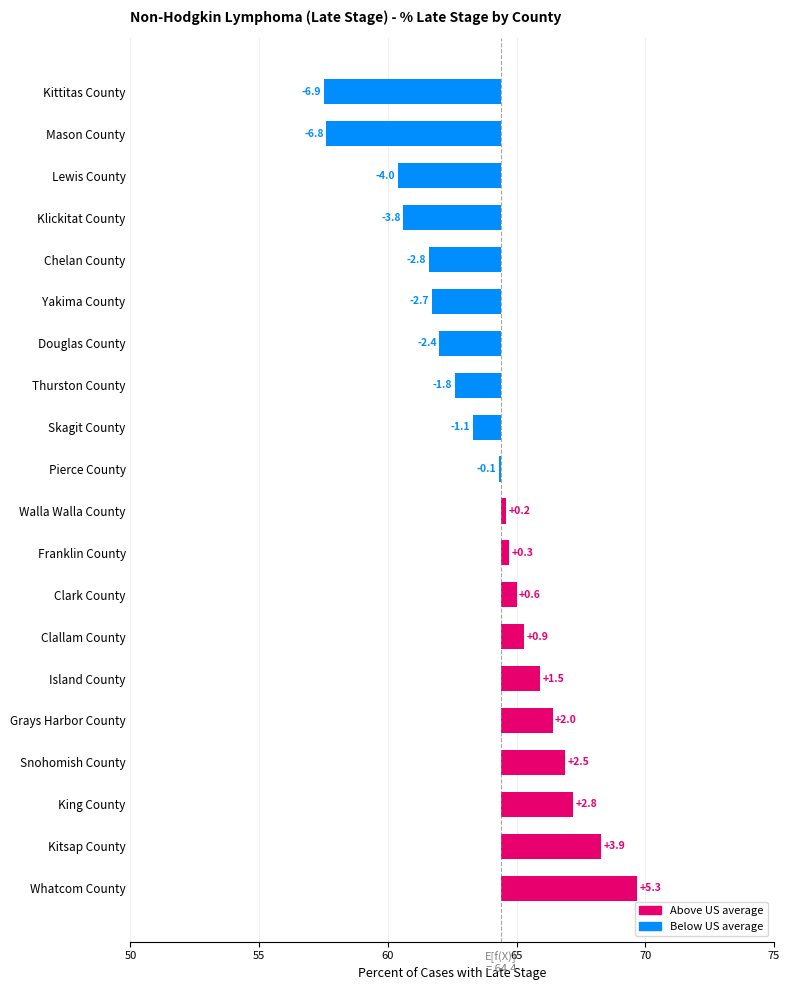

What is the approximate value at Grays Harbor County?

2.0